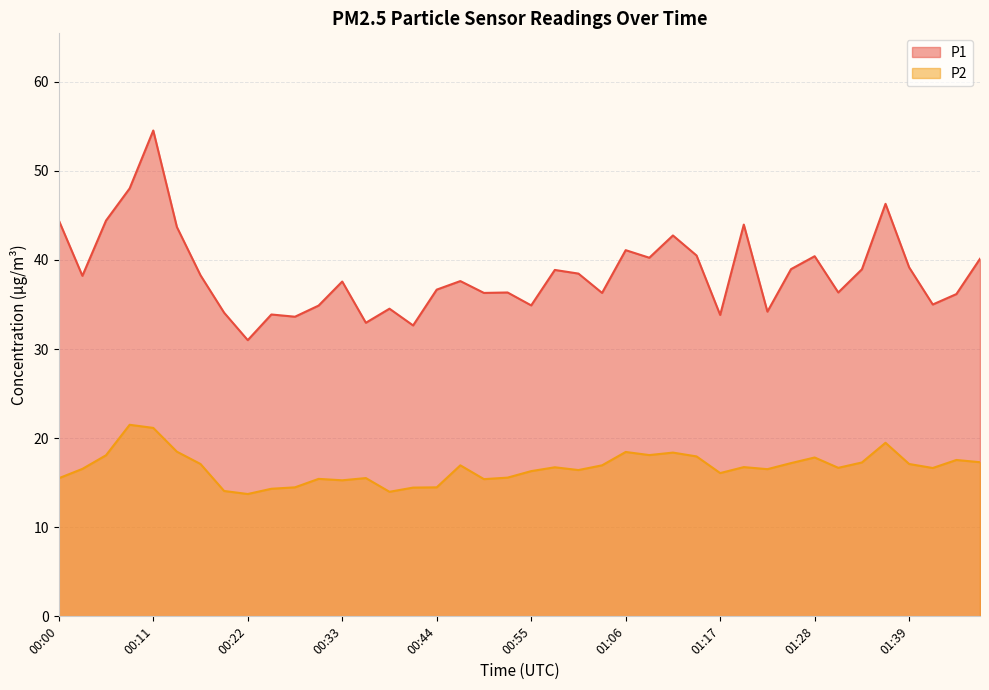

At how many categories does at least one series exceed 49?

1